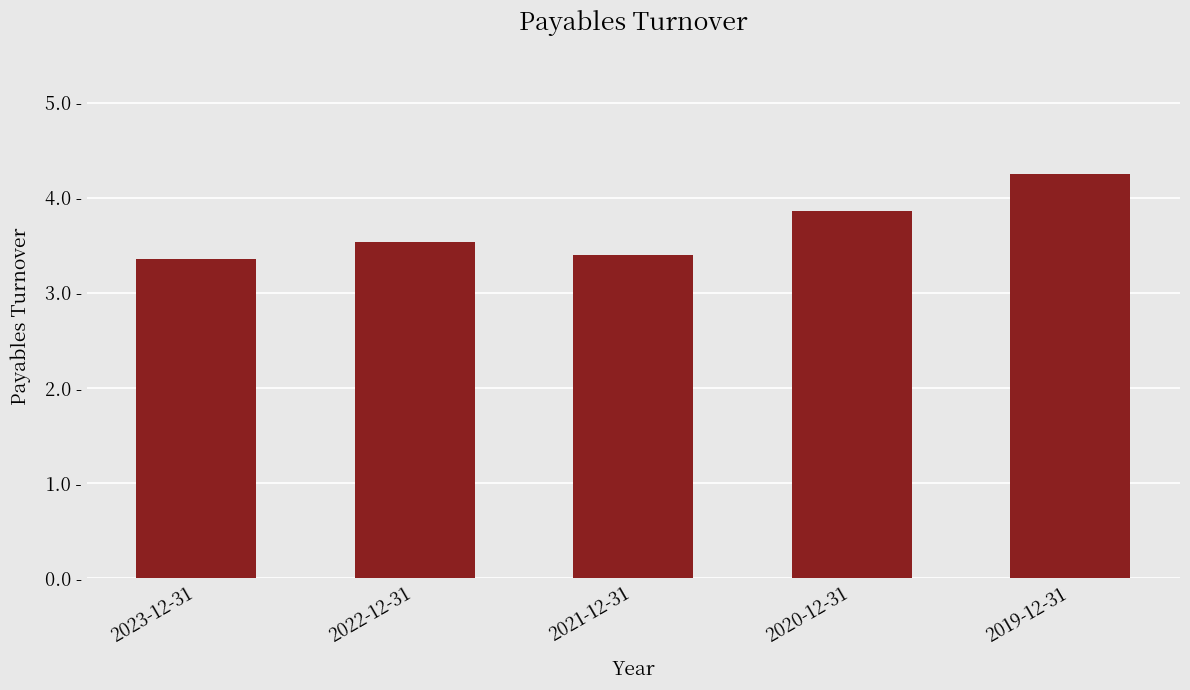

Does the chart contain any negative values?

No